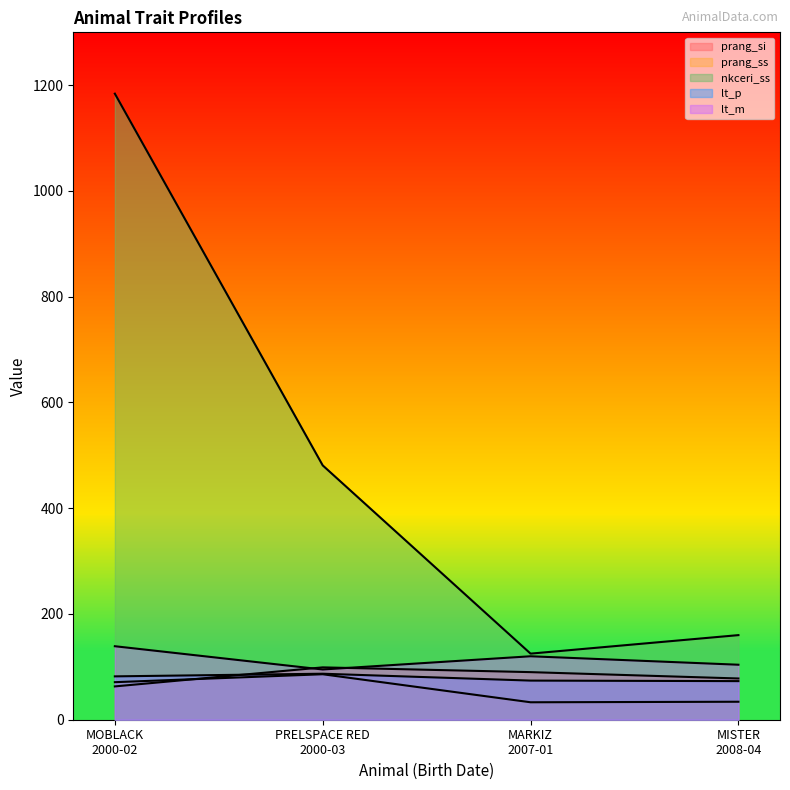

What is the maximum value for nkceri_ss?

1184